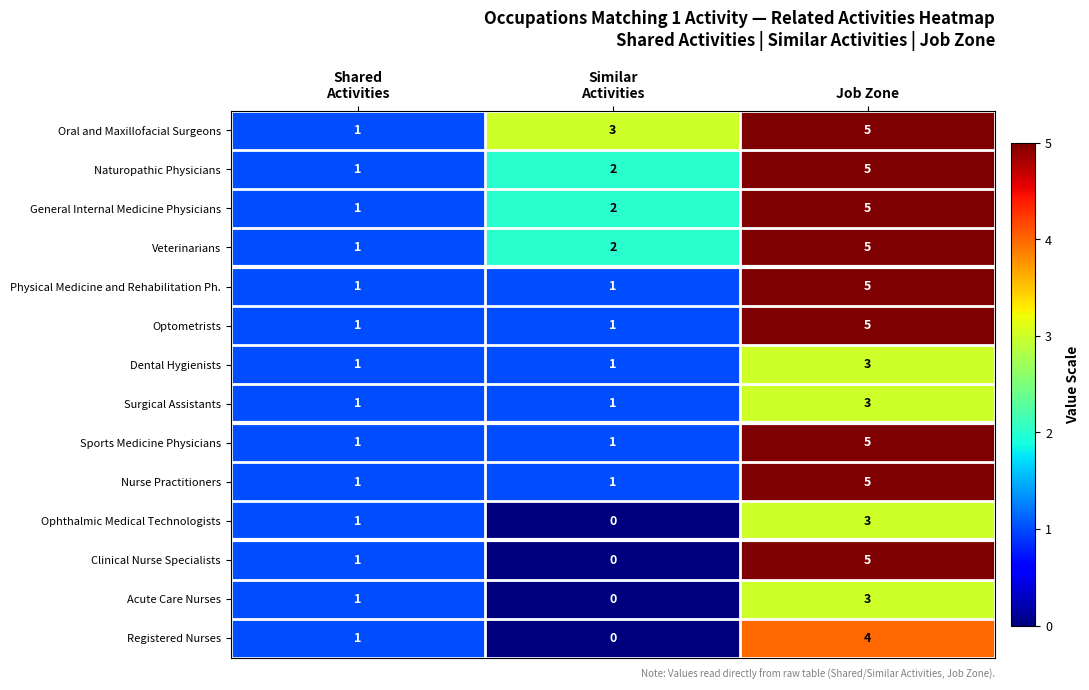

What is the difference between the maximum and minimum values in the Nurse Practitioners series?

4